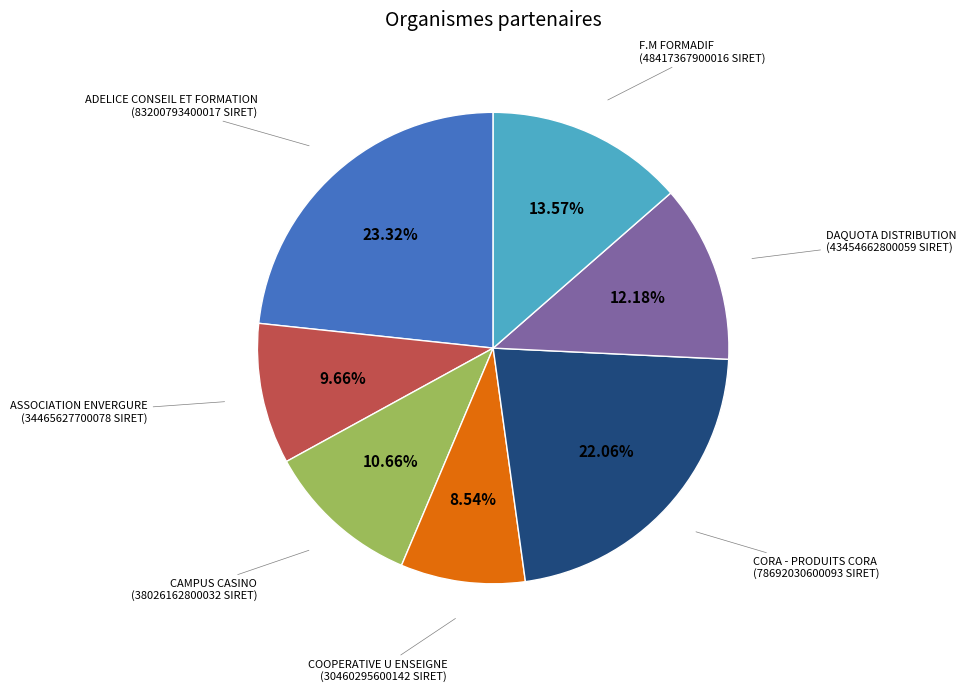

True or false: DAQUOTA DISTRIBUTION accounts for 12% of the total.

True